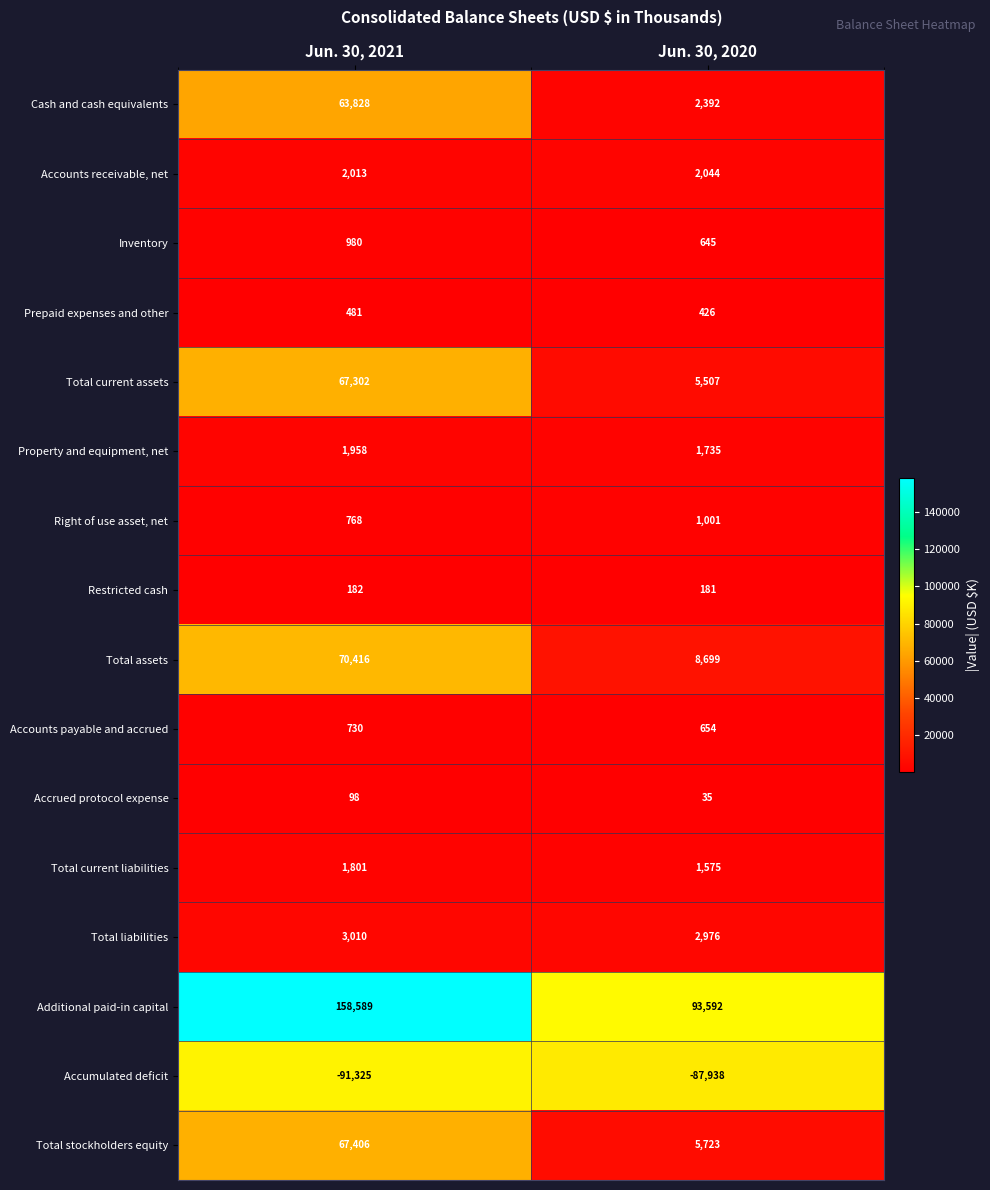

Which label corresponds to the smallest value in the chart?

Jun. 30, 2021